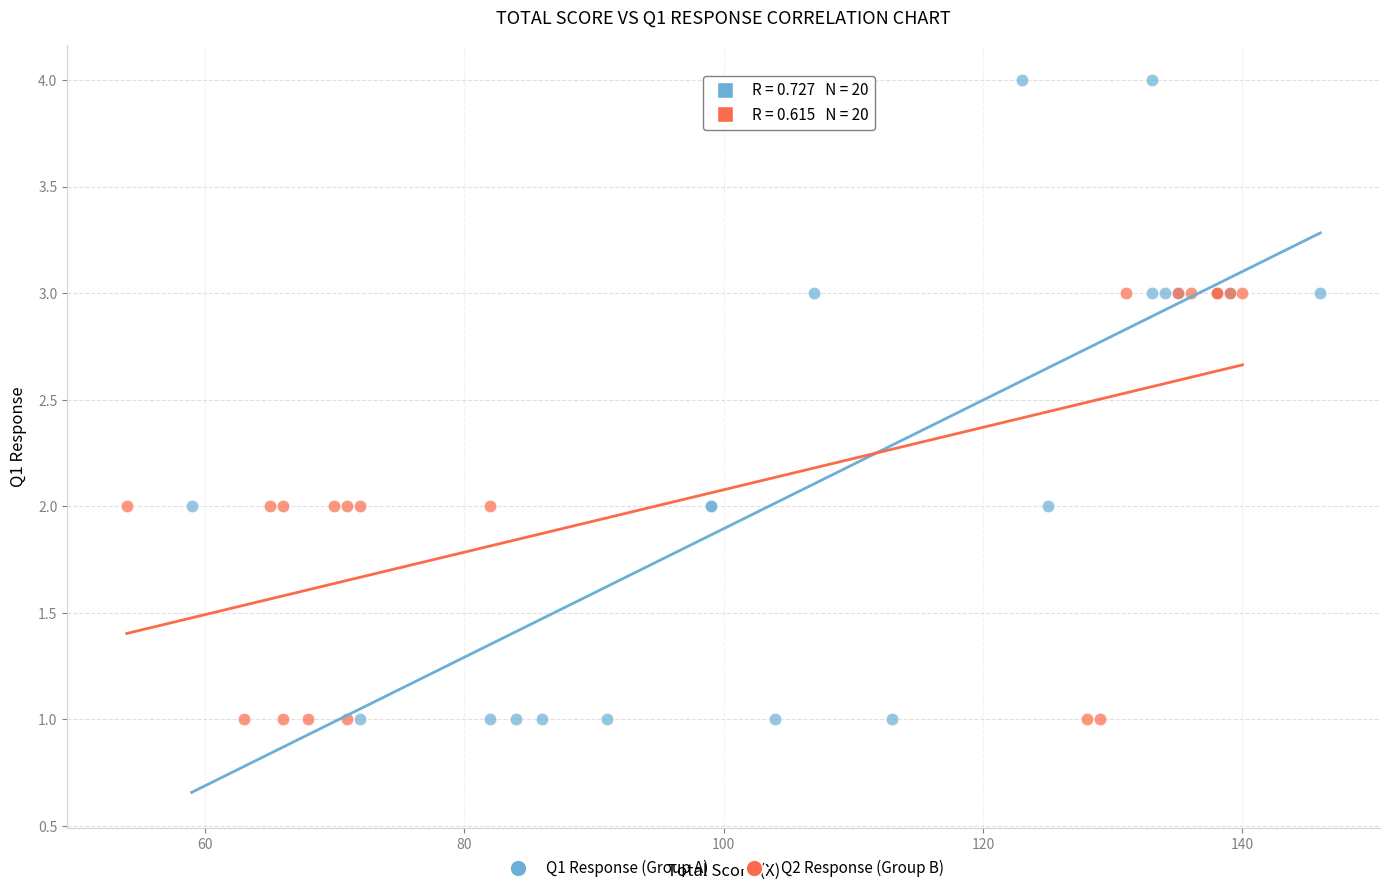

Which series has the widest spread of Y values?

Q1 Response (Group A)